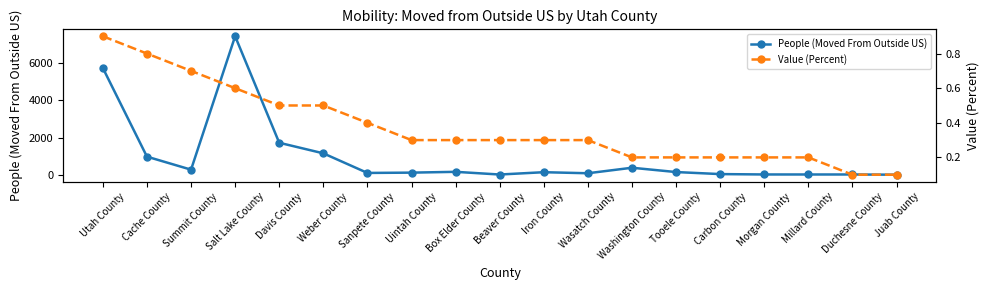

What is the value of the Value (Percent) point at the 2nd from the left?

0.8